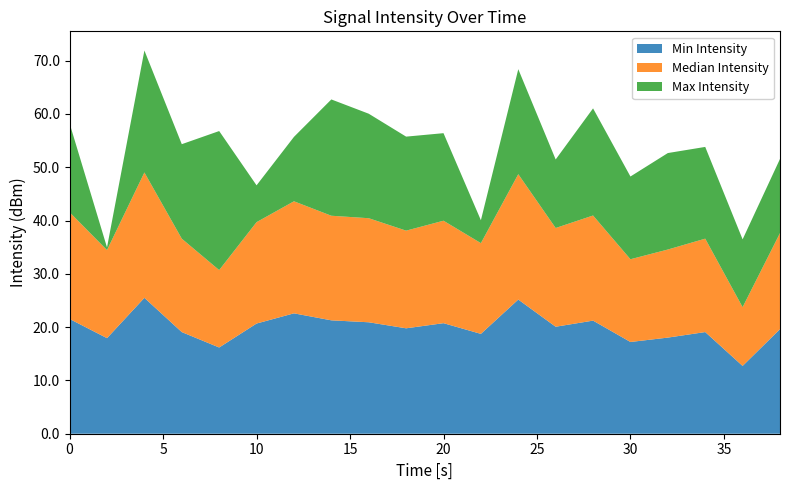

What is the minimum value for Min Intensity?

12.7